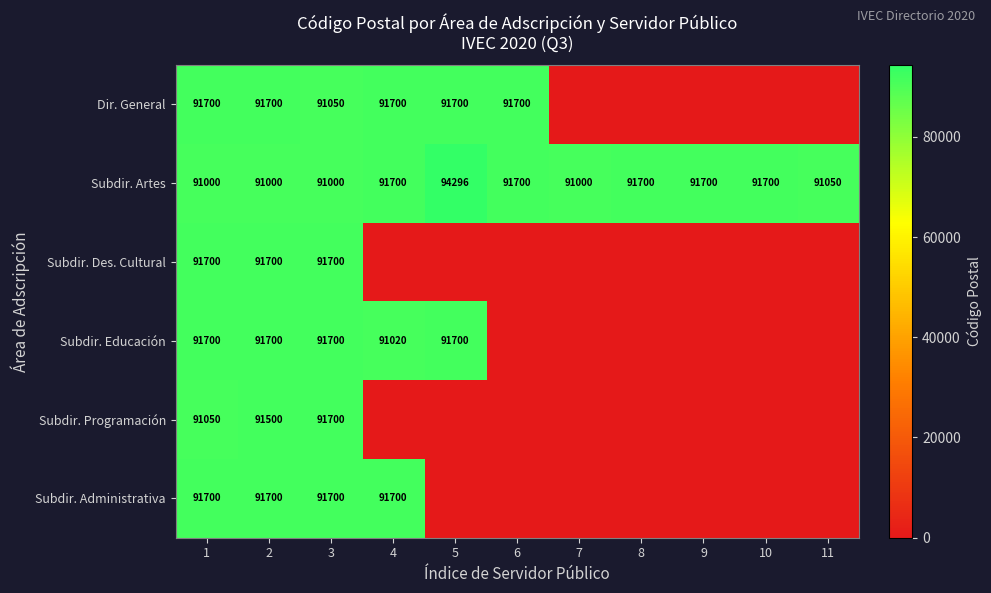

What is the maximum value for Subdir. Artes?

94296